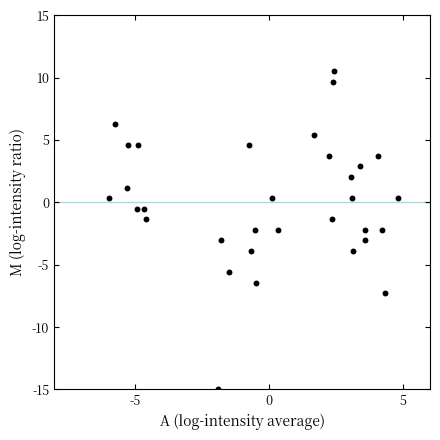

What is the range of X values (max minus min)?

10.8